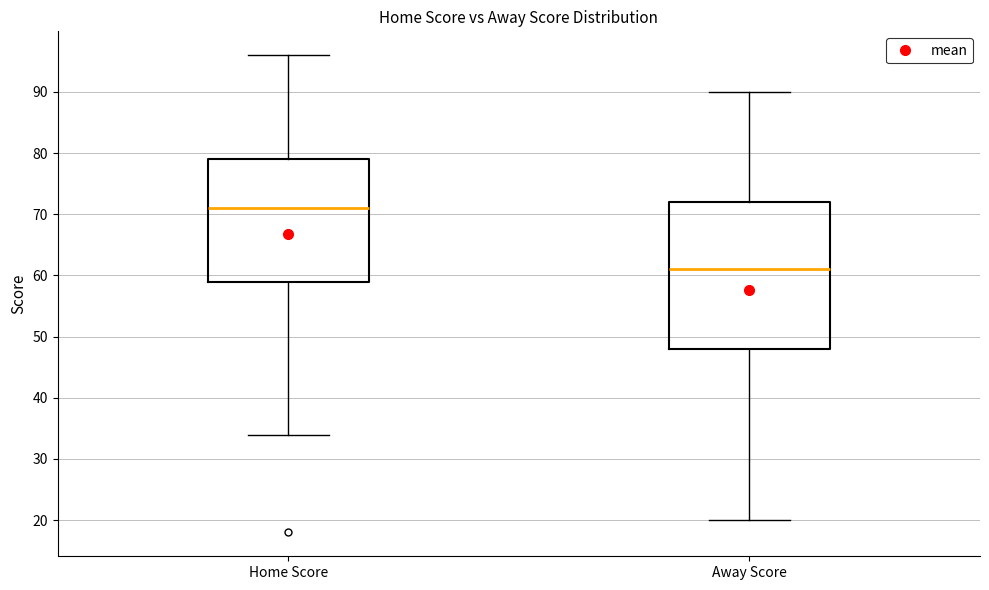

Comparing the boxes themselves (not the whiskers), which one is the tallest?

Away Score